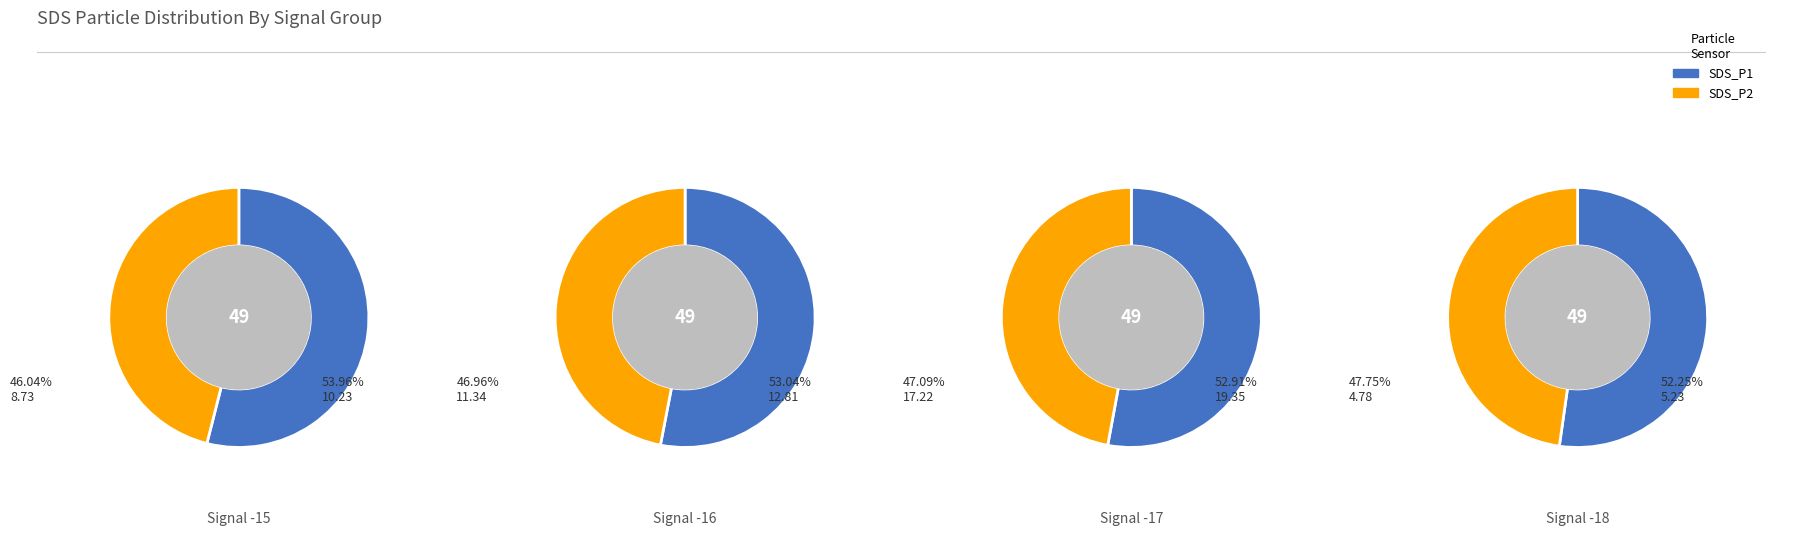

At 0, list the series in order from largest to smallest.

SDS_P1, SDS_P2